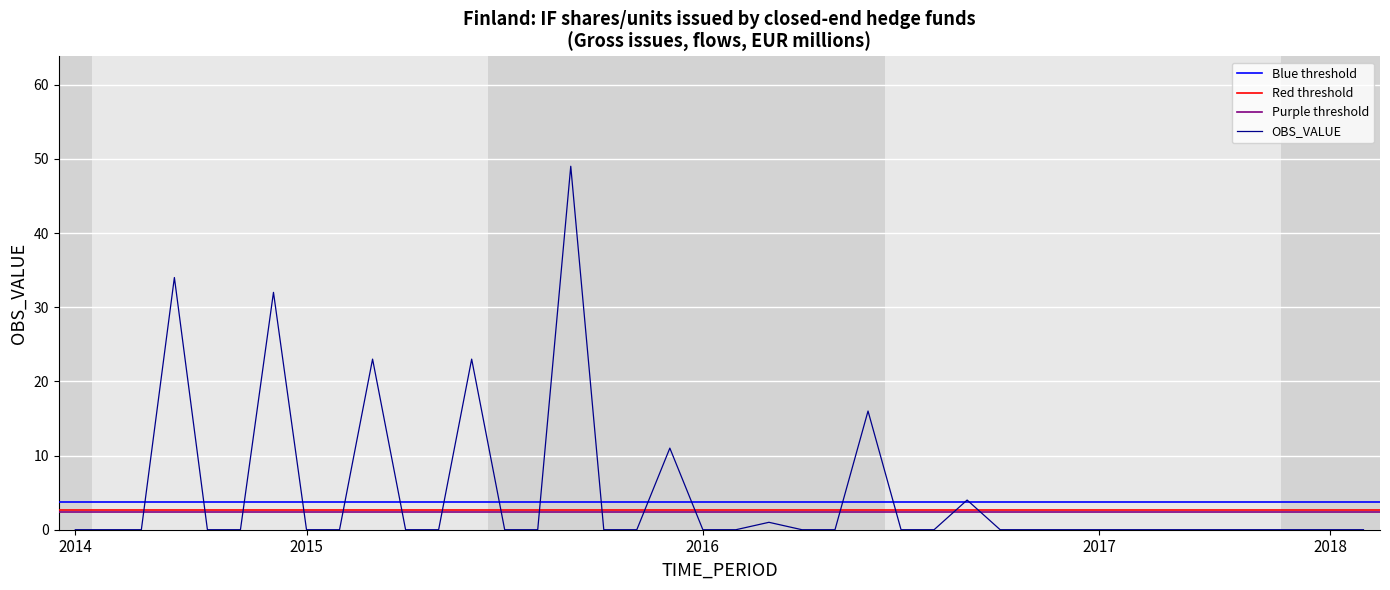

What is the greatest value displayed?

49